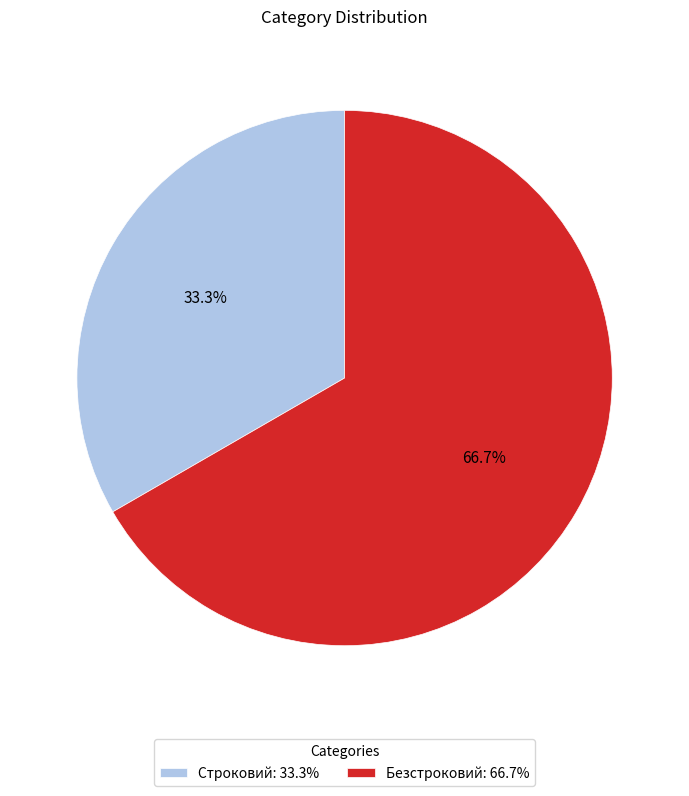

Which slice is the smallest?

Строковий